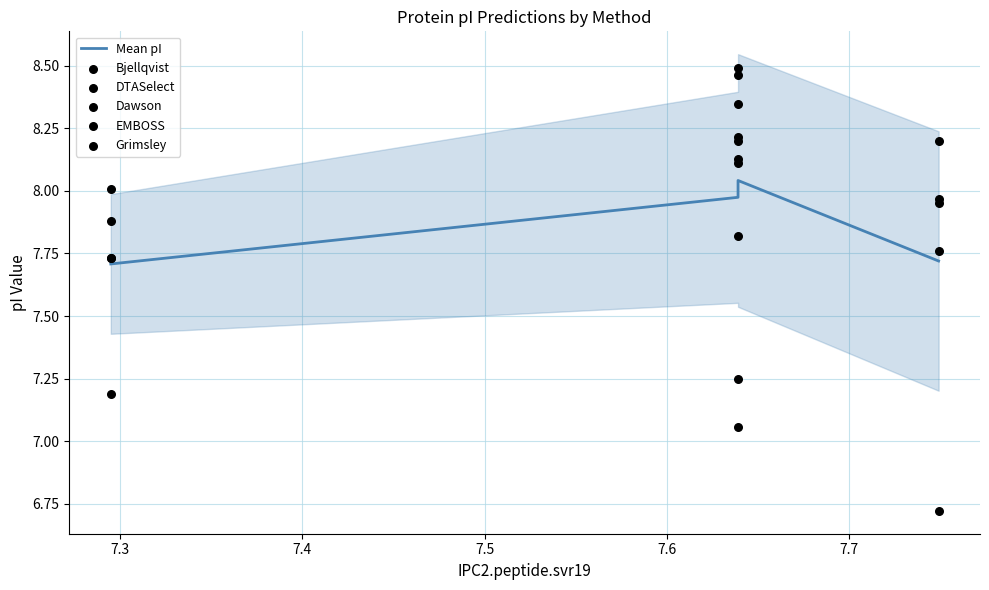

Which series reaches the maximum Y coordinate?

EMBOSS